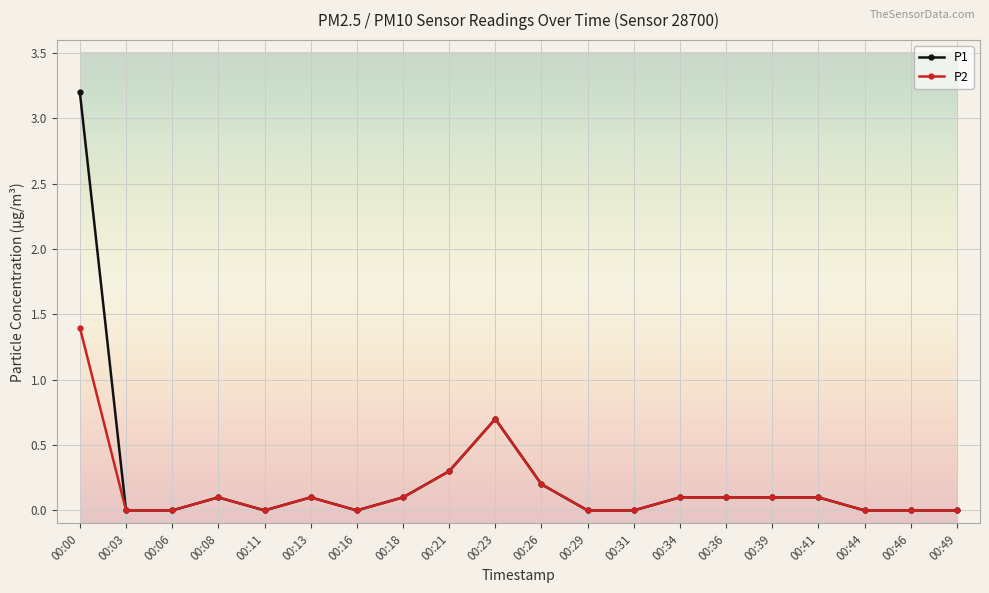

True or false: P1 has more than 0 interior local peaks.

True